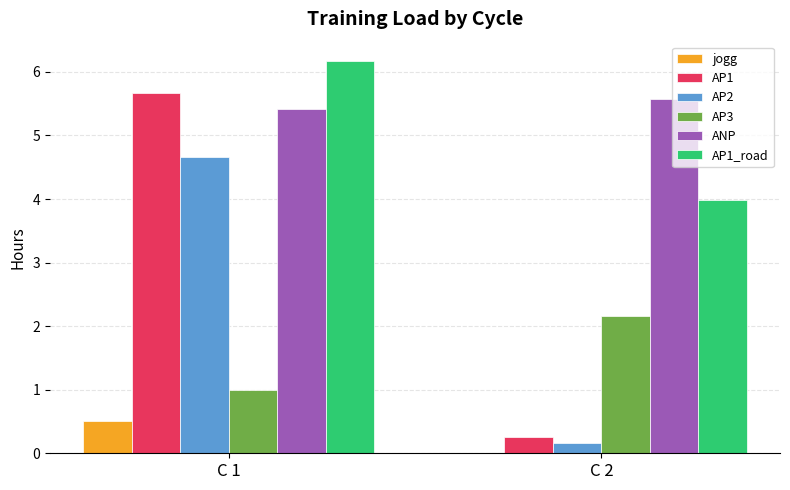

Which series has the largest range (max minus min)?

AP1